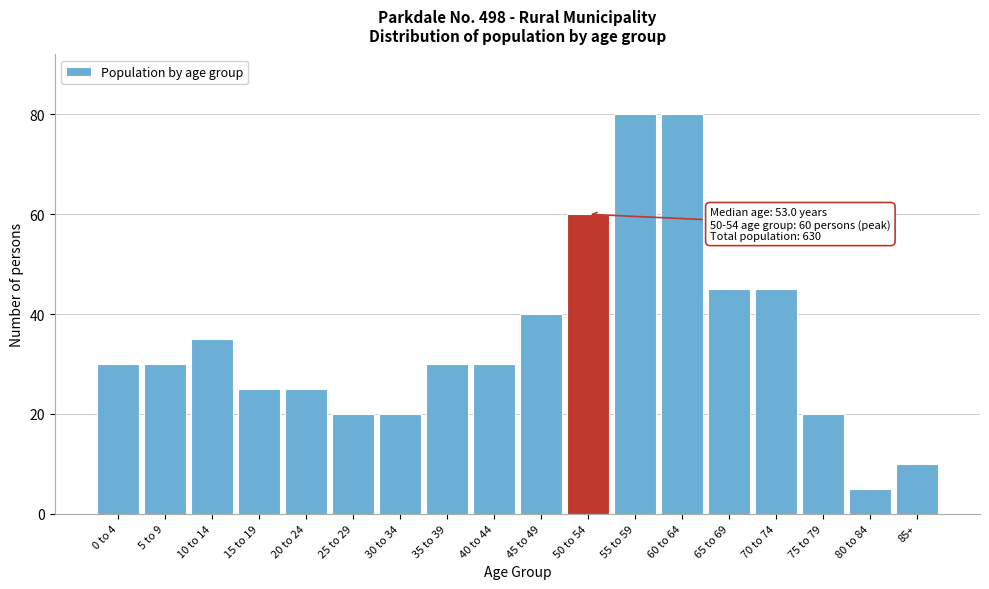

Reading right to left, transcribe all the data shown in this chart.

85+=10	80 to 84=5	75 to 79=20	70 to 74=45	65 to 69=45	60 to 64=80	55 to 59=80	50 to 54=60	45 to 49=40	40 to 44=30	35 to 39=30	30 to 34=20	25 to 29=20	20 to 24=25	15 to 19=25	10 to 14=35	5 to 9=30	0 to 4=30